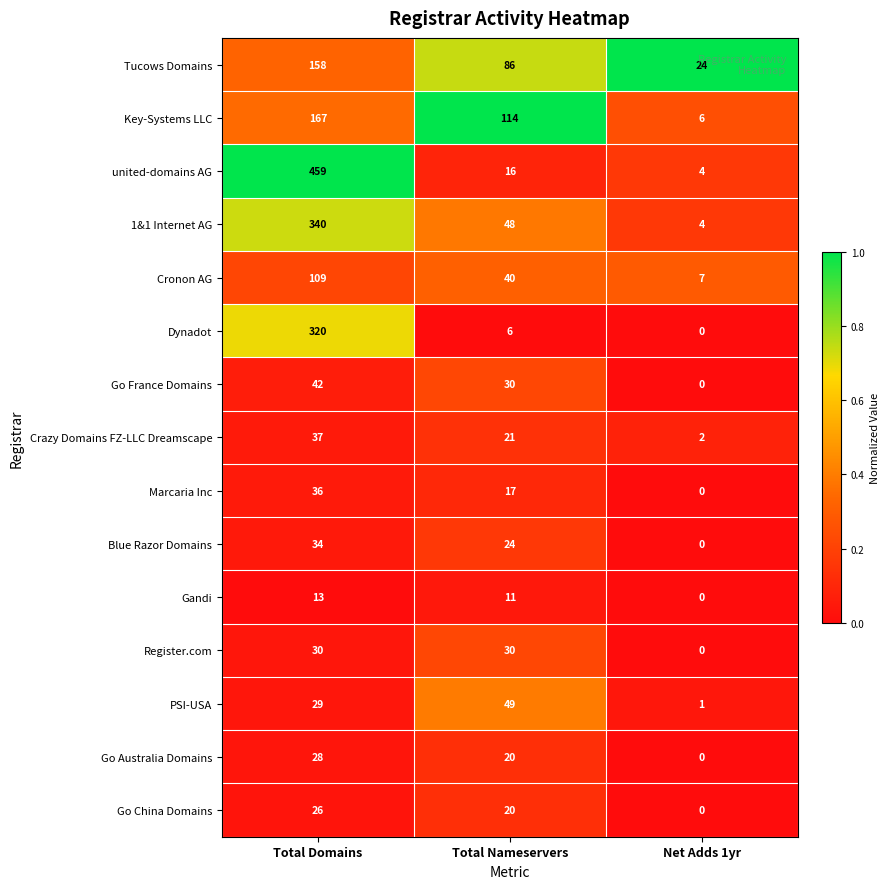

Is the value of 1&1 Internet AG at Net Adds 1yr greater than the value of Go China Domains at Total Nameservers?

No